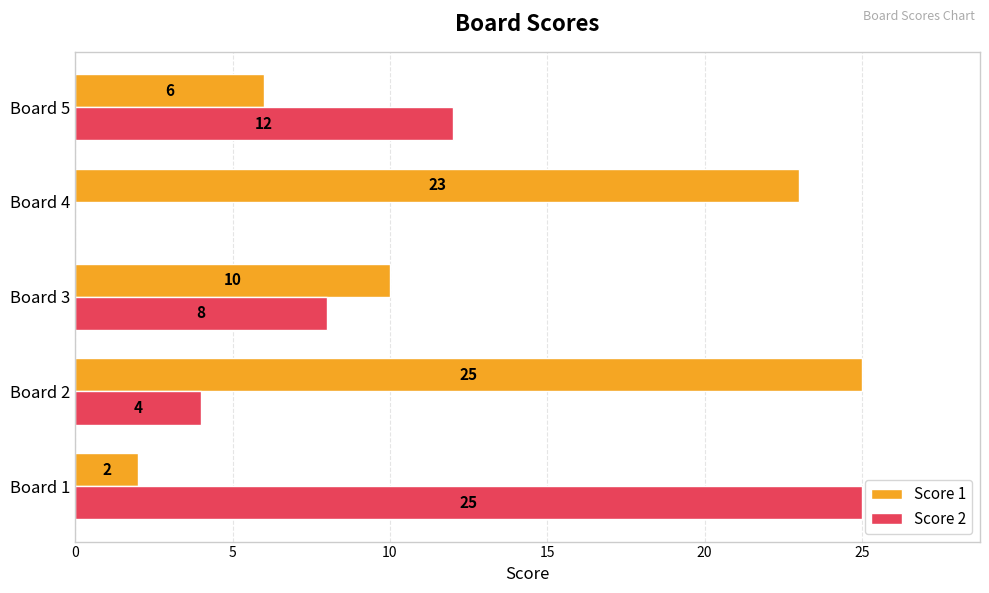

Is the value of Score 1 at Board 1 greater than the value of Score 2 at Board 3?

No